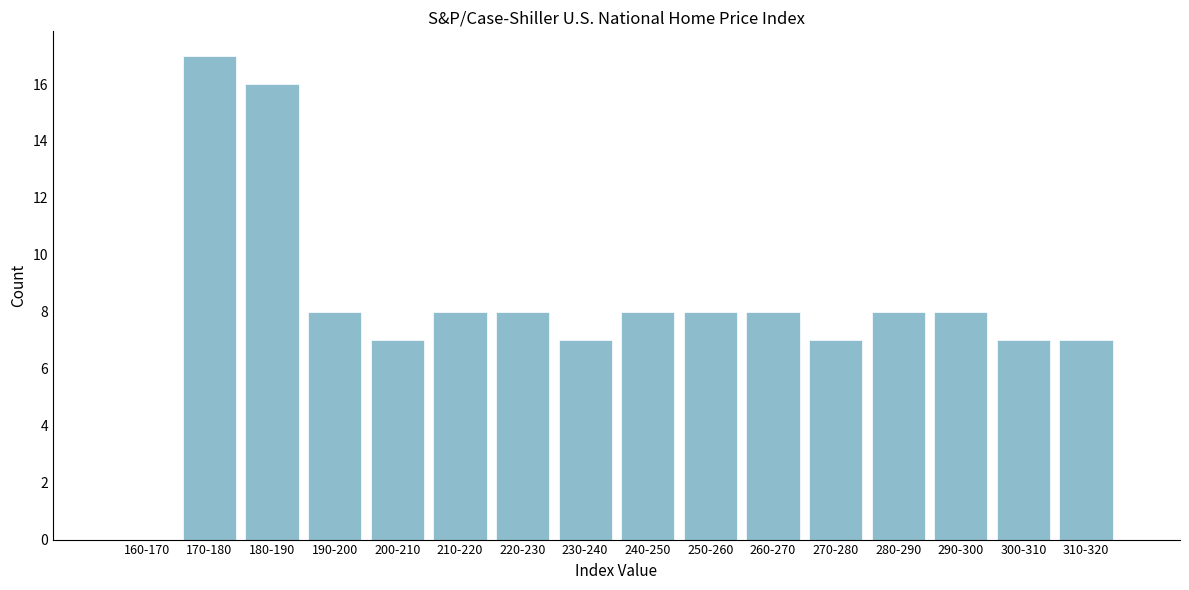

Reading left to right, list all the values displayed in this chart.

160-170=0	170-180=17	180-190=16	190-200=8	200-210=7	210-220=8	220-230=8	230-240=7	240-250=8	250-260=8	260-270=8	270-280=7	280-290=8	290-300=8	300-310=7	310-320=7